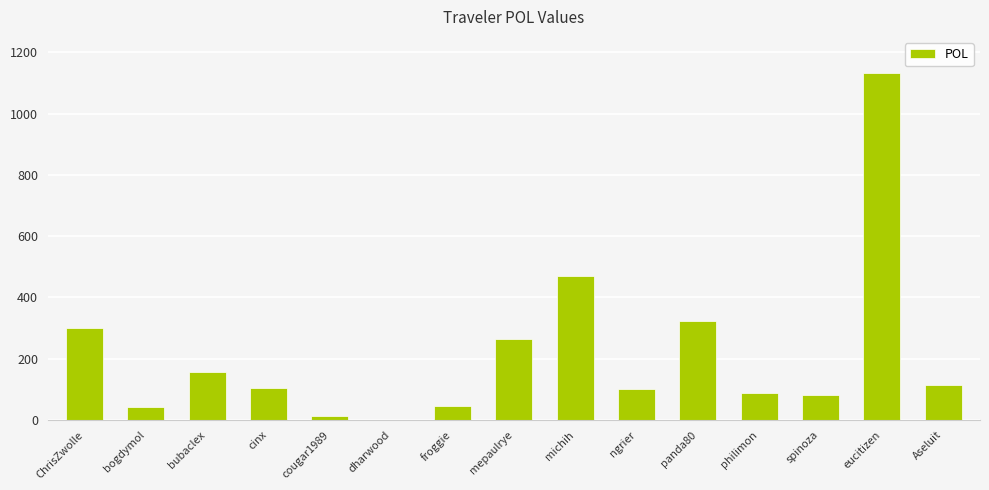

What is the change in value from ChrisZwolle to ngrier?

-198.8